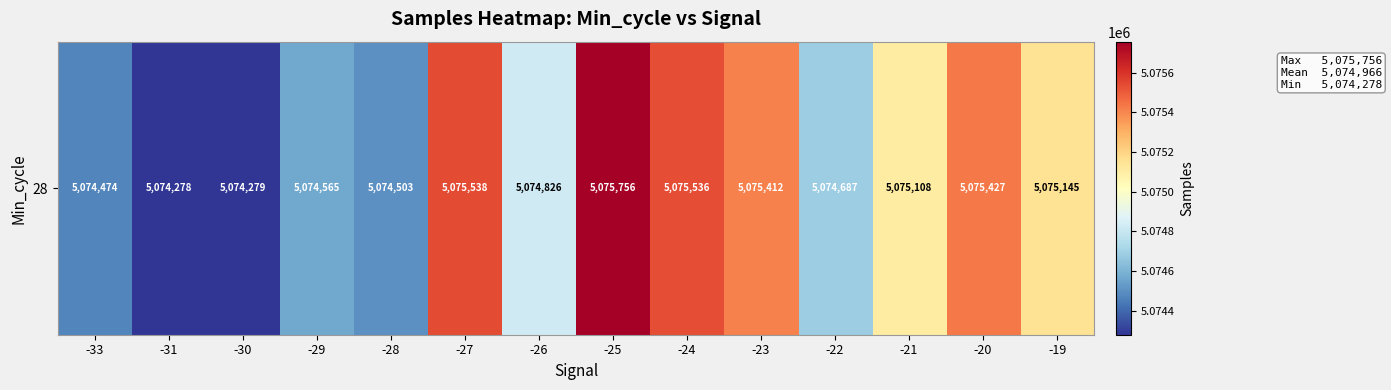

Which category has the highest value across all series?

-25